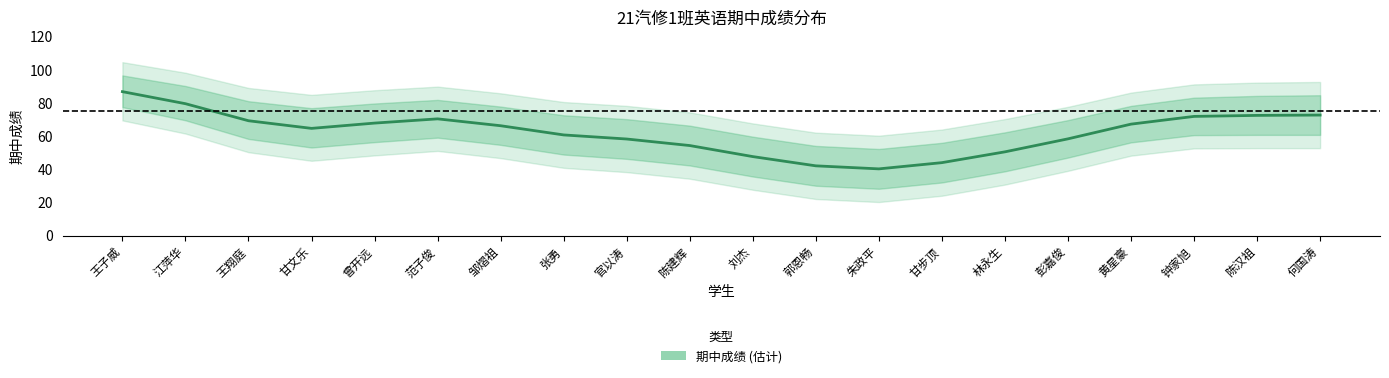

What is the difference between the maximum and minimum values?

46.6